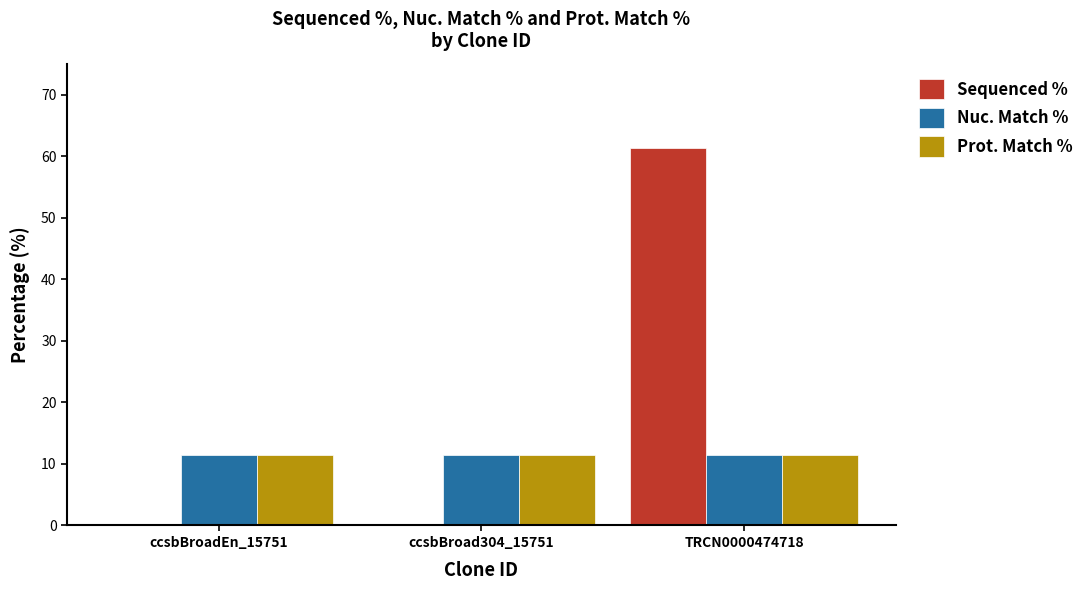

Count the number of categories in the chart.

3